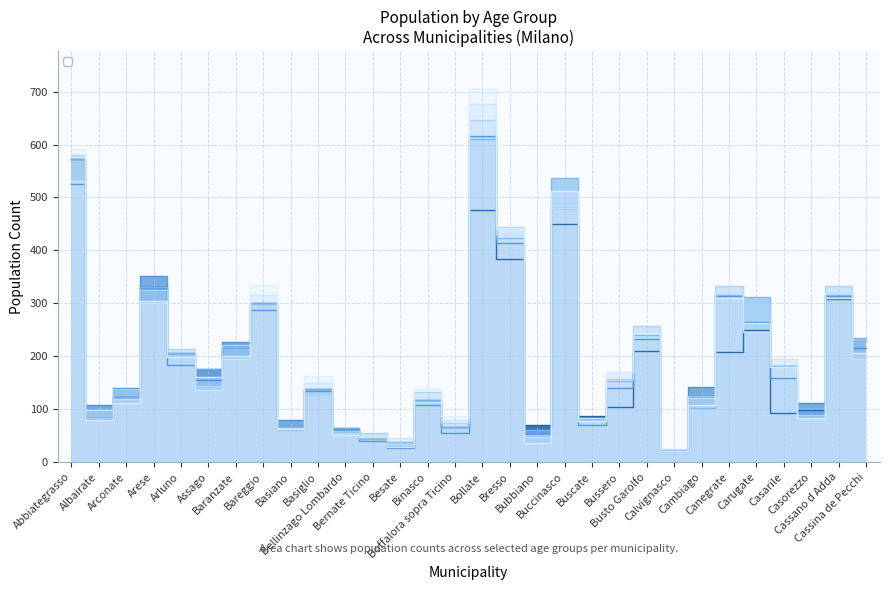

What is the difference between the second highest and minimum values in the _51_anni series?

506